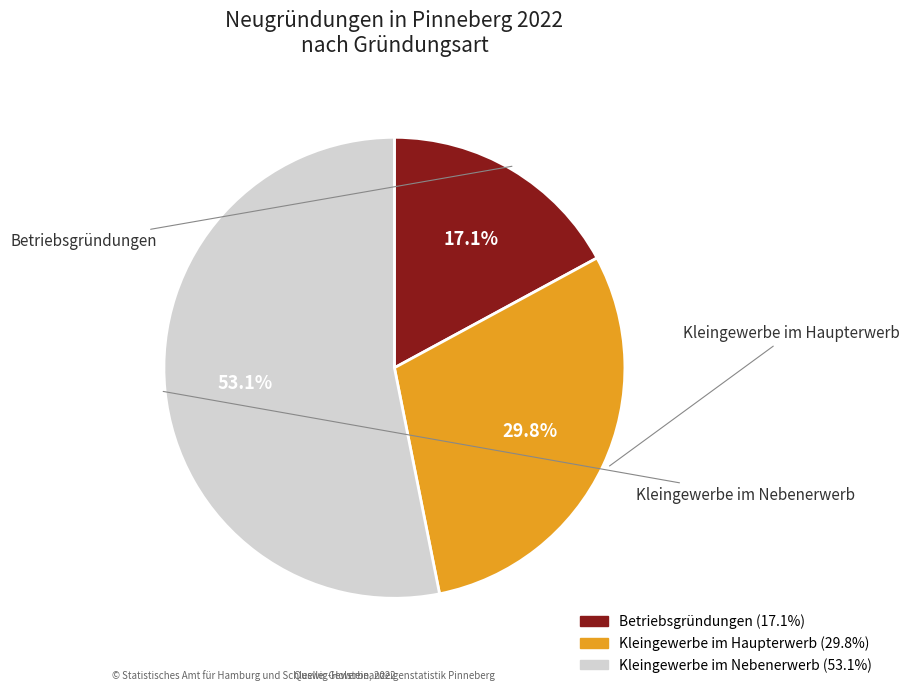

To the nearest percent, what portion does Kleingewerbe im Haupterwerb represent?

30%